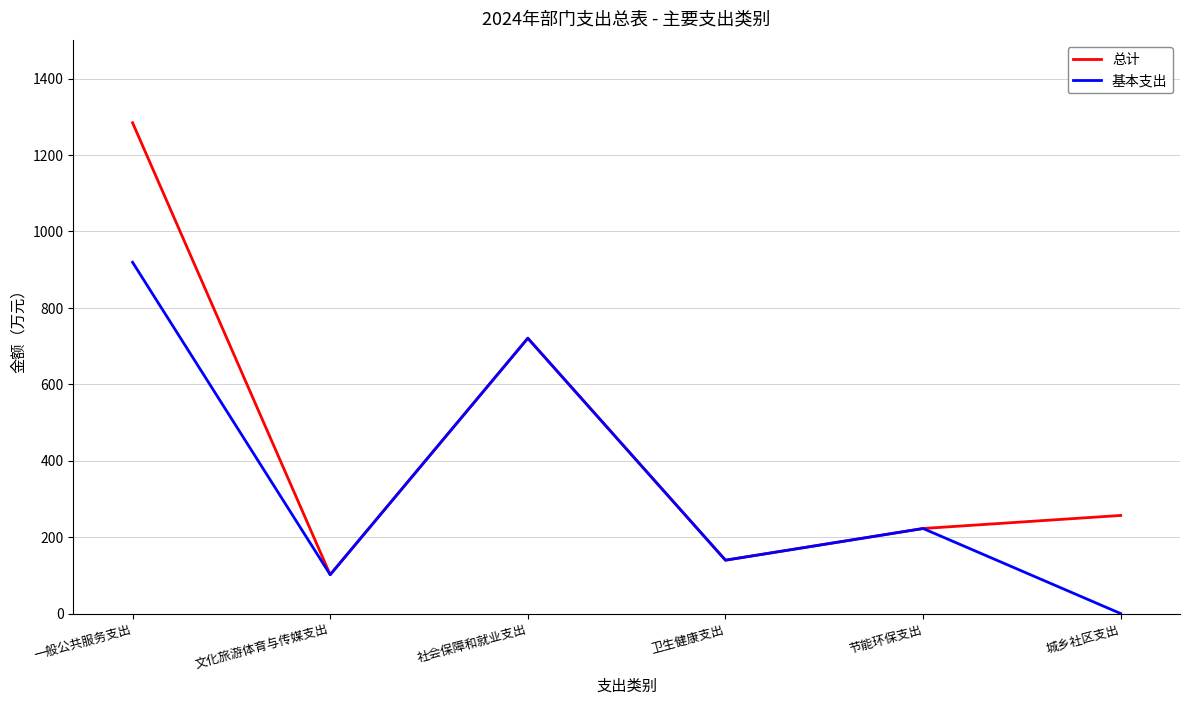

What is the difference between the highest and lowest values at 城乡社区支出?

256.8